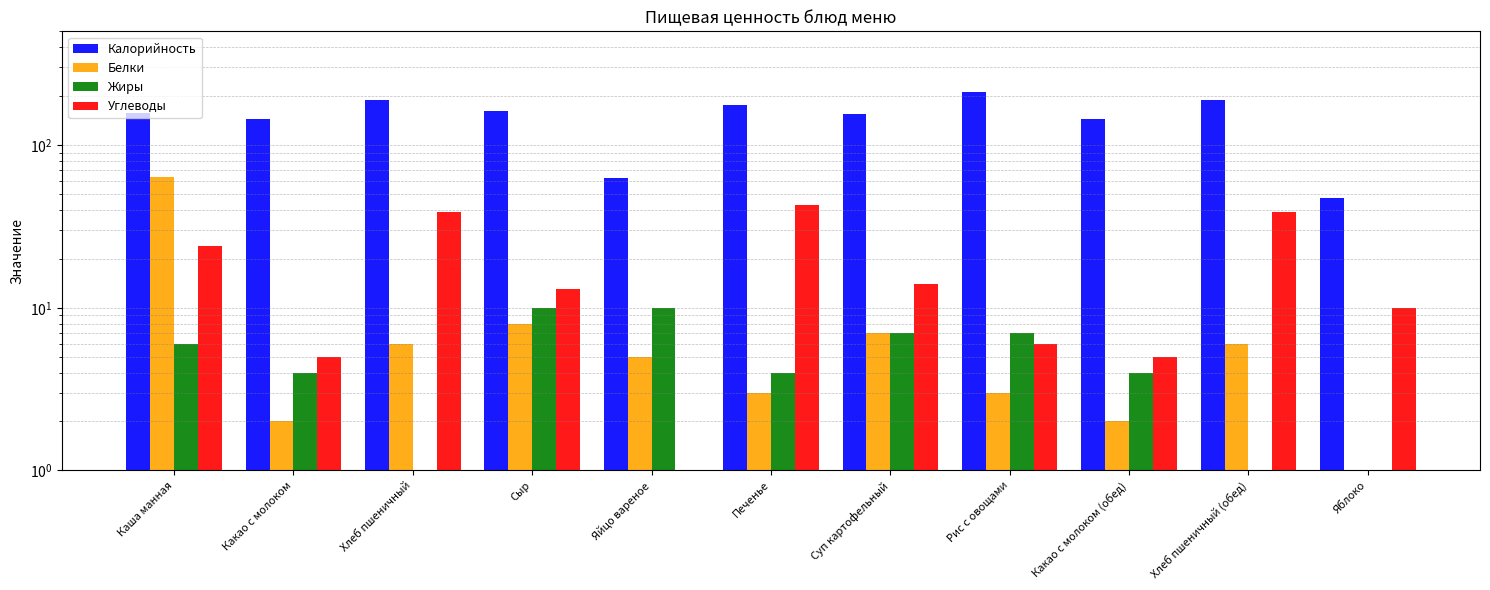

What is the label of the 1st bar from the right?

Яблоко